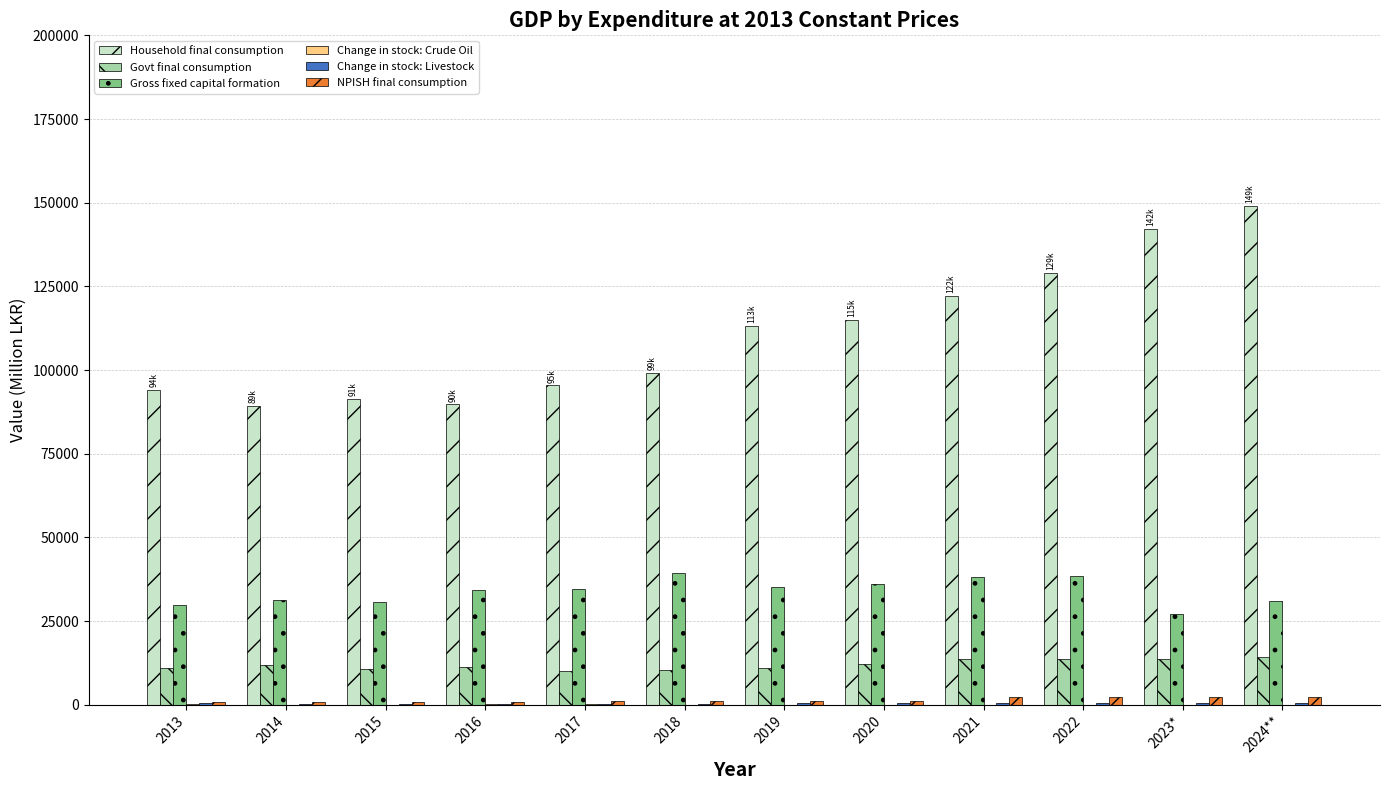

What is the sum of all NPISH final consumption values?

17392.4